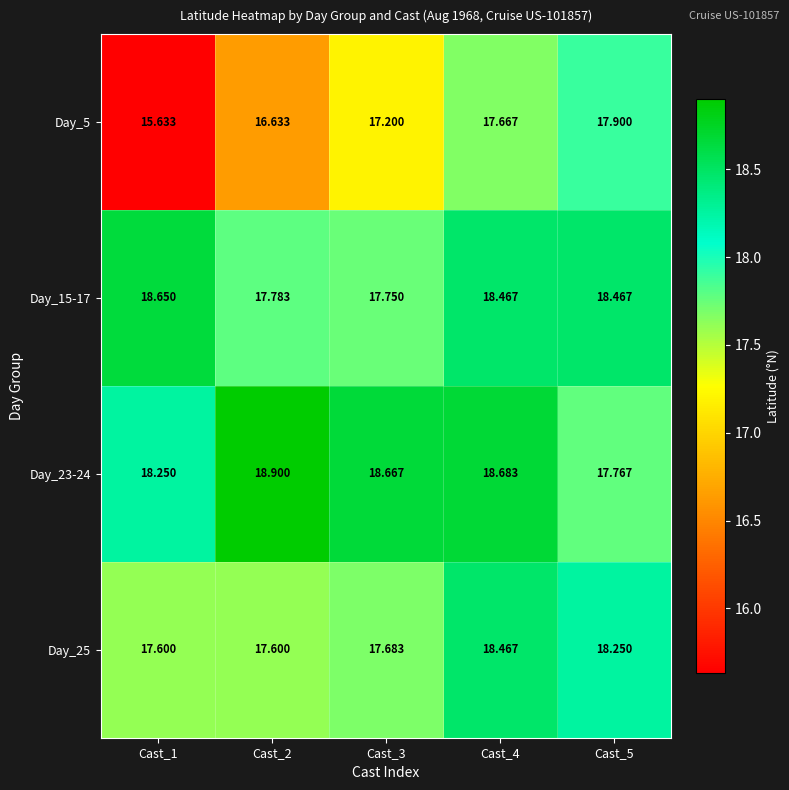

How many data points does each series have?

5